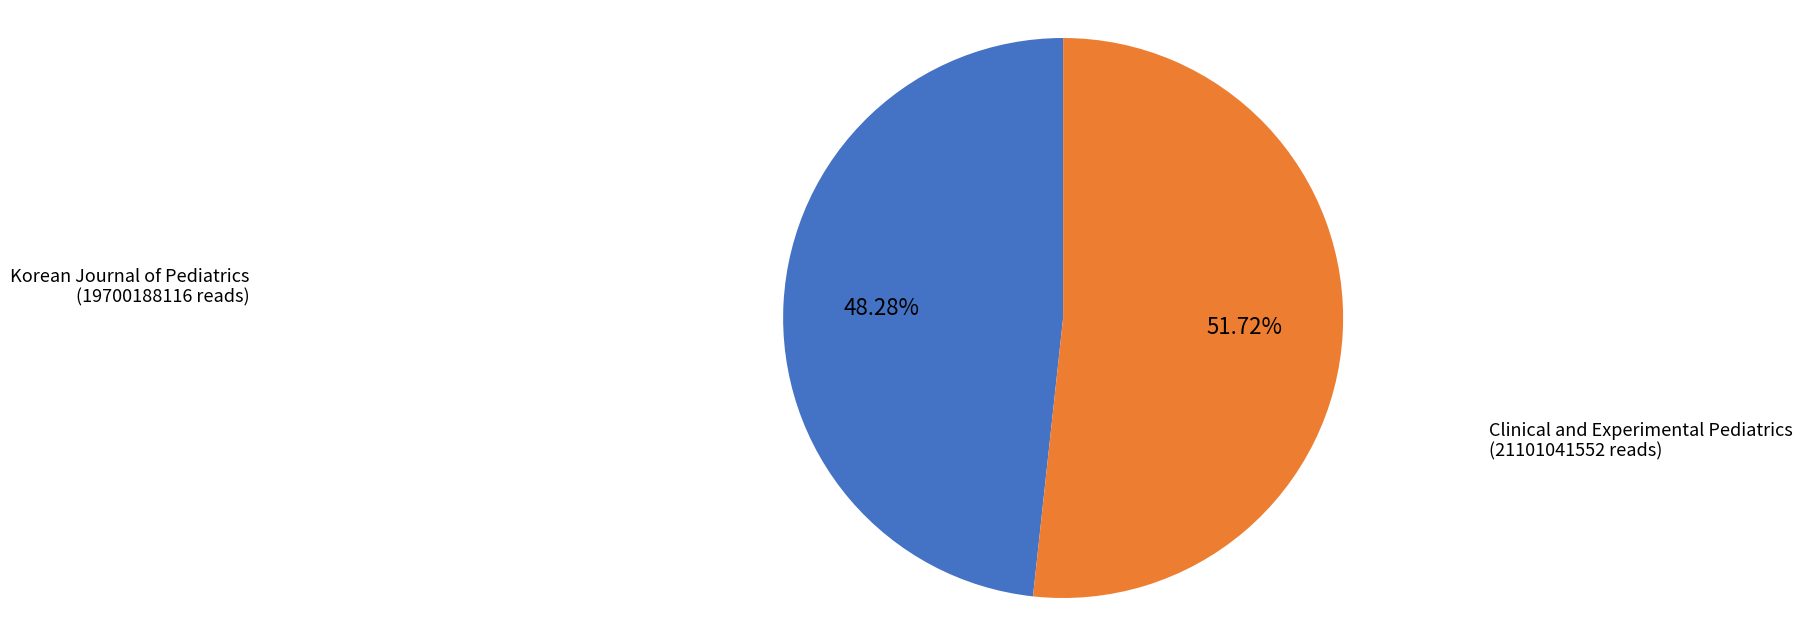

To the nearest percent, what is the combined percentage of Korean Journal of Pediatrics and Clinical and Experimental Pediatrics?

100%